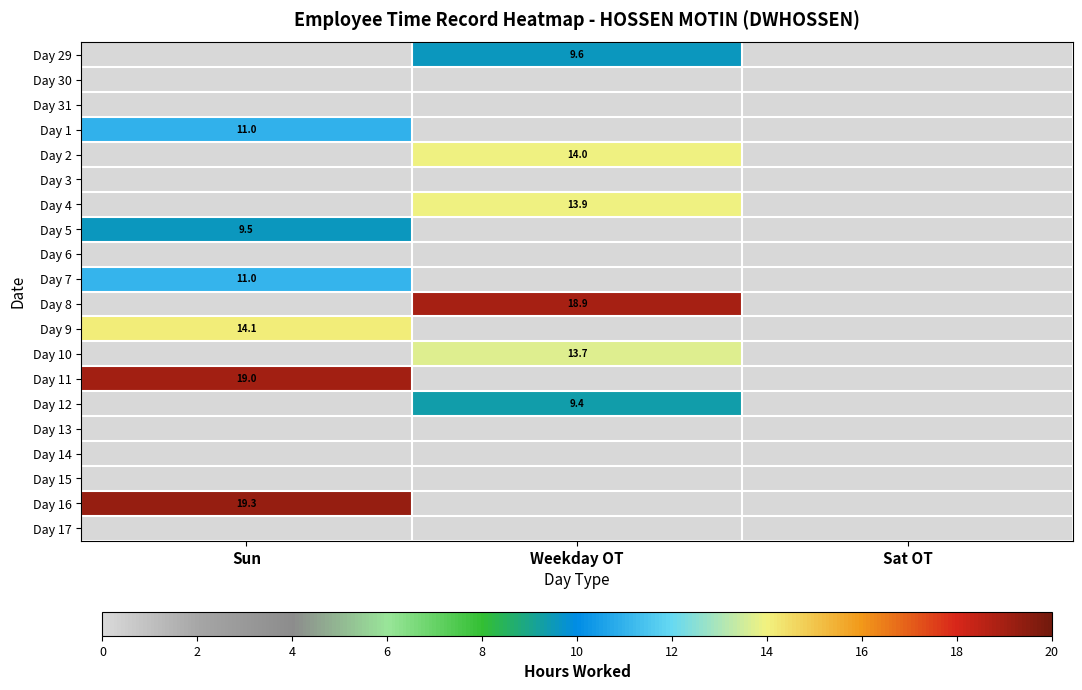

The value of Day 8 at Weekday OT is 18.9. True or false?

True